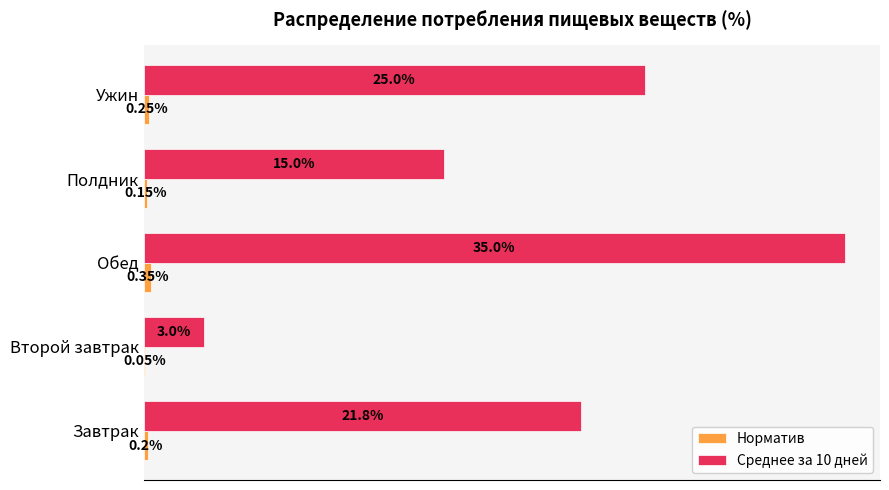

Which series has the largest total across all categories?

Среднее за 10 дней